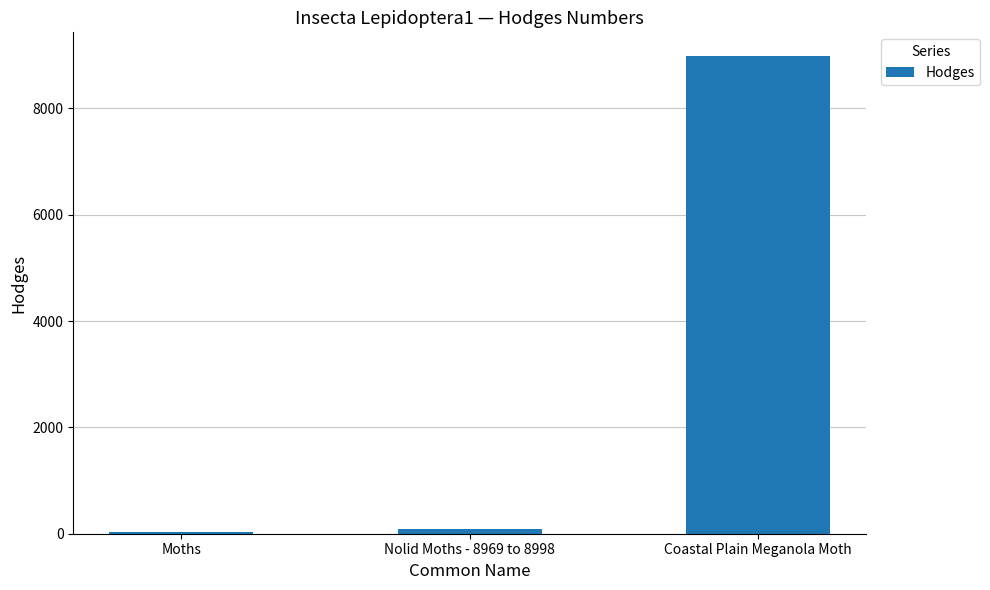

What is the difference between the values at Coastal Plain Meganola Moth and Nolid Moths - 8969 to 8998?

8889.7